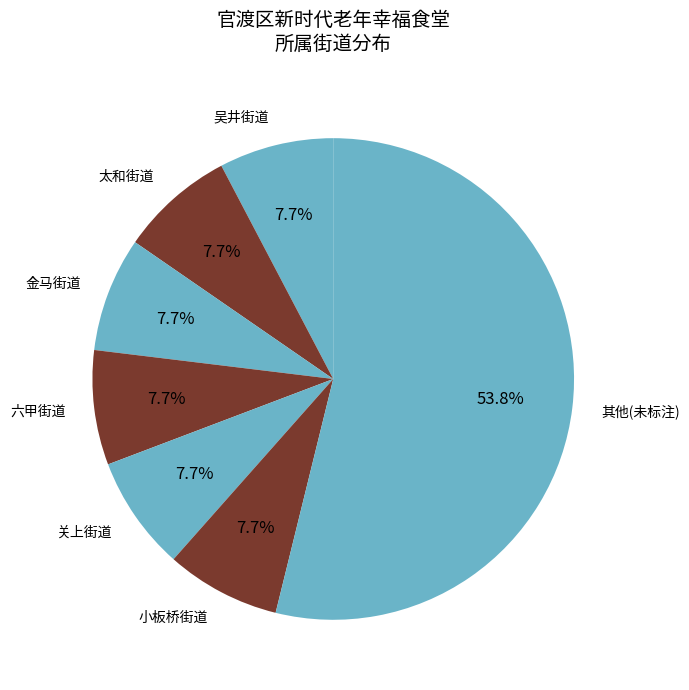

What is the largest slice in the pie chart?

其他(未标注)